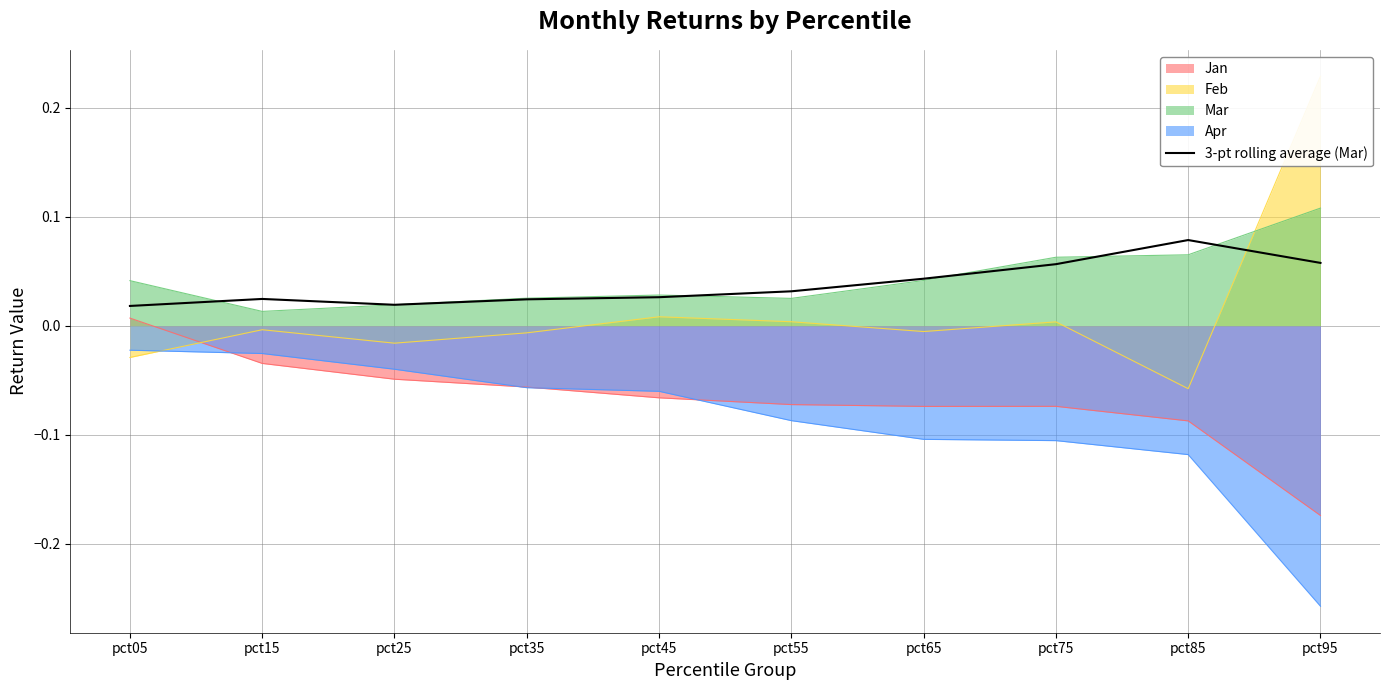

How many points are lower than both their immediate neighbors (excluding endpoints)?

1